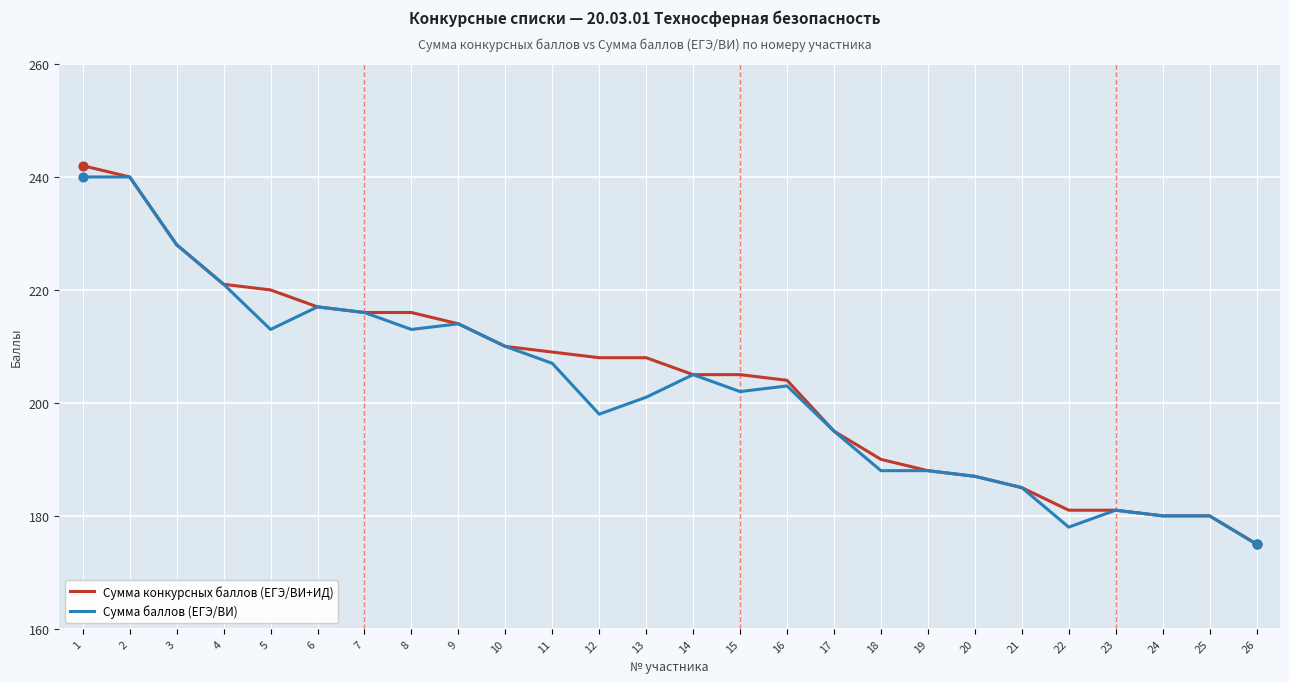

At how many categories does at least one series exceed 229?

2